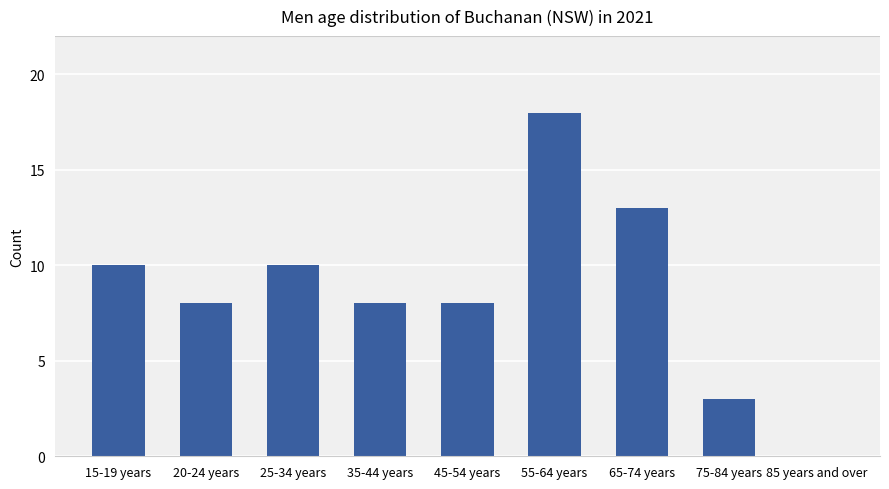

Reading right to left, extract all data points from this chart.

85 years and over=0	75-84 years=3	65-74 years=13	55-64 years=18	45-54 years=8	35-44 years=8	25-34 years=10	20-24 years=8	15-19 years=10